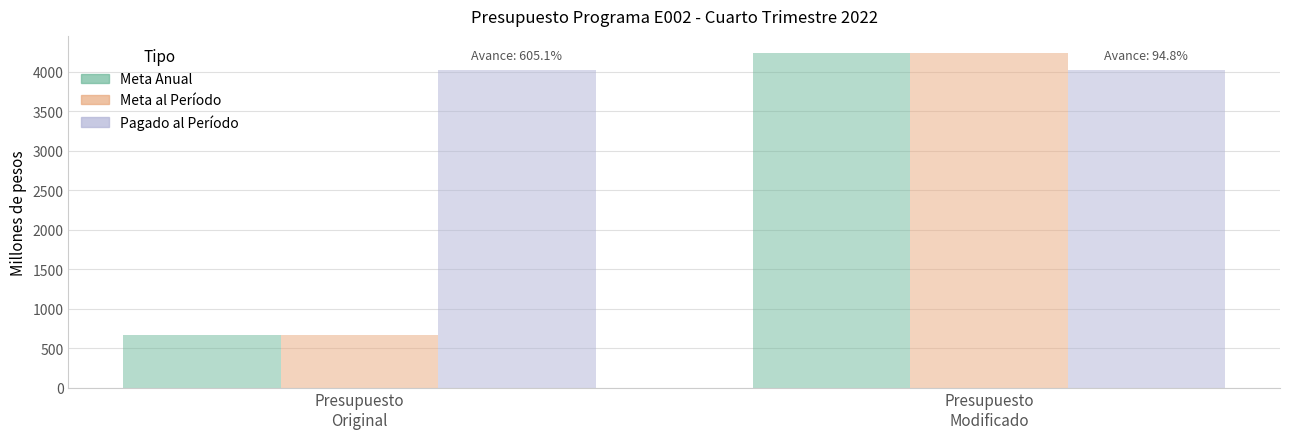

Which series has the largest total across all categories?

Pagado al Período